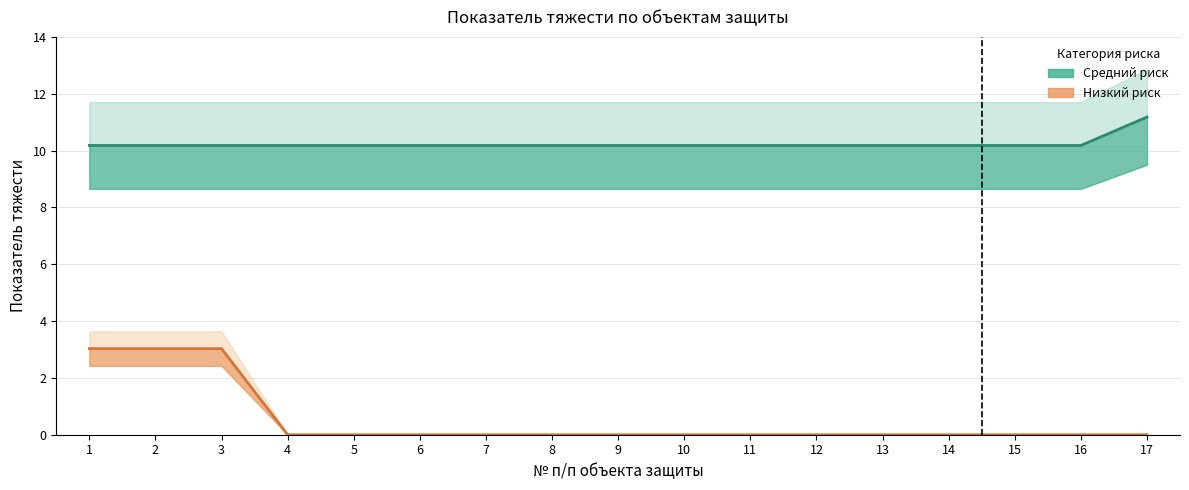

What is the total value across all series at 6?

10.2